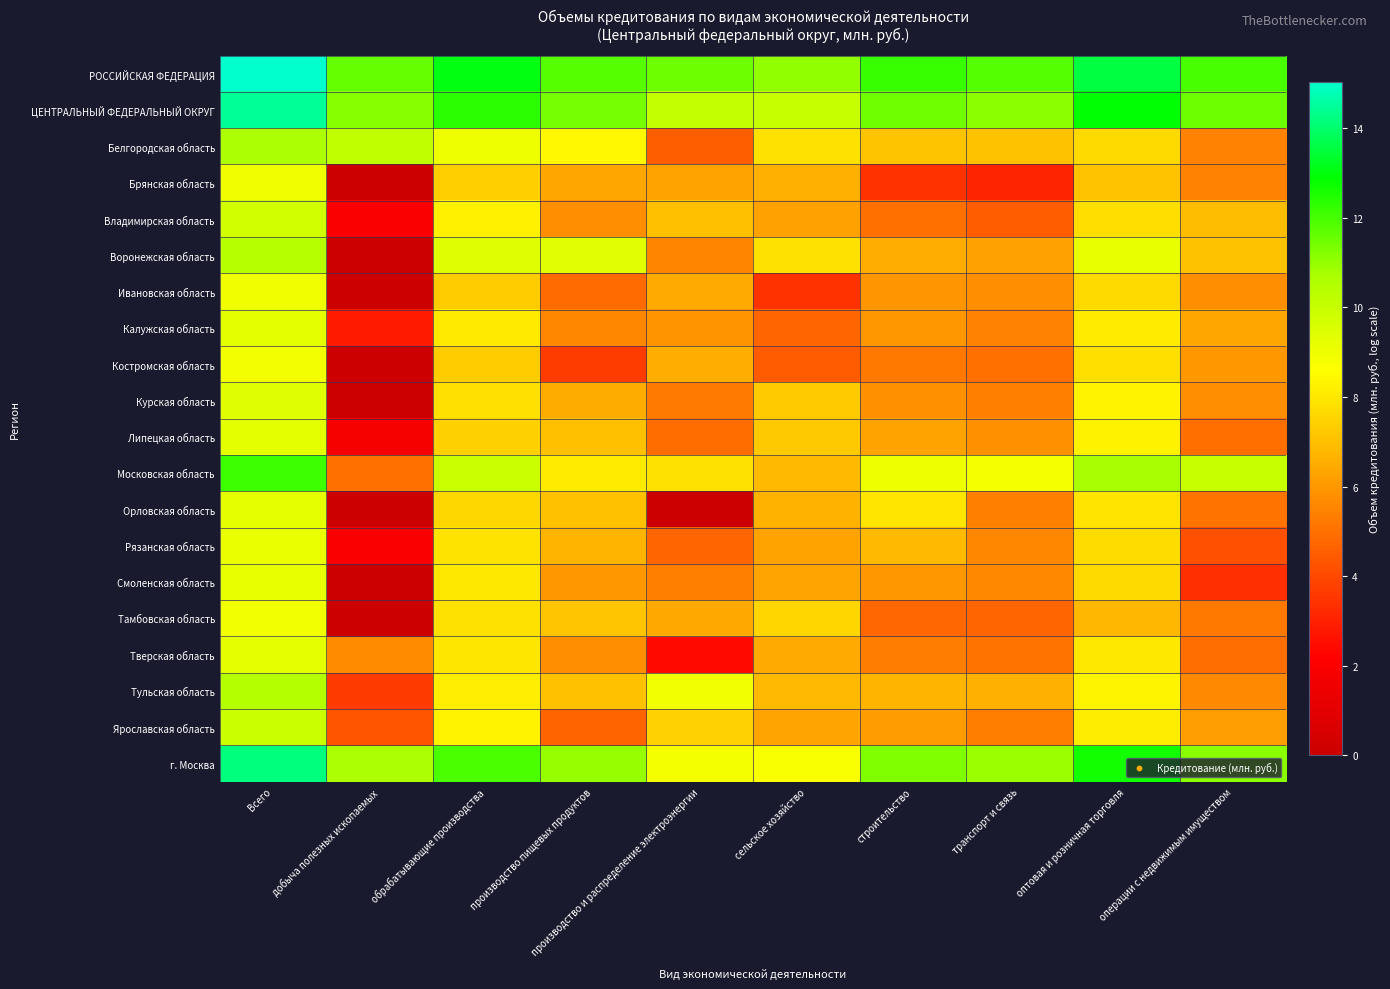

Reading left to right, what are all the values shown in this chart?

РОССИЙСКАЯ ФЕДЕРАЦИЯ: Всего=15.0	добыча полезных ископаемых=11.6	обрабатывающие производства=13.1	производство пищевых продуктов=11.8	производство и распределение электроэнергии=11.5	сельское хозяйство=11.0	строительство=12.2	транспорт и связь=11.8	оптовая и розничная торговля=13.6	операции с недвижимым имуществом=12.0
ЦЕНТРАЛЬНЫЙ ФЕДЕРАЛЬНЫЙ ОКРУГ: Всего=14.5	добыча полезных ископаемых=11.2	обрабатывающие производства=12.3	производство пищевых продуктов=11.4	производство и распределение электроэнергии=10.1	сельское хозяйство=10.0	строительство=11.5	транспорт и связь=11.1	оптовая и розничная торговля=12.9	операции с недвижимым имуществом=11.5
Белгородская область: Всего=10.7	добыча полезных ископаемых=10.2	обрабатывающие производства=9.0	производство пищевых продуктов=8.4	производство и распределение электроэнергии=4.5	сельское хозяйство=7.8	строительство=7.1	транспорт и связь=7.1	оптовая и розничная торговля=7.7	операции с недвижимым имуществом=5.5
Брянская область: Всего=9.0	добыча полезных ископаемых=0.0	обрабатывающие производства=7.4	производство пищевых продуктов=6.4	производство и распределение электроэнергии=6.3	сельское хозяйство=6.6	строительство=3.4	транспорт и связь=3.1	оптовая и розничная торговля=7.1	операции с недвижимым имуществом=5.5
Владимирская область: Всего=9.7	добыча полезных ископаемых=1.9	обрабатывающие производства=8.2	производство пищевых продуктов=5.7	производство и распределение электроэнергии=7.0	сельское хозяйство=6.2	строительство=5.0	транспорт и связь=4.5	оптовая и розничная торговля=7.8	операции с недвижимым имуществом=6.9
Воронежская область: Всего=10.4	добыча полезных ископаемых=0.0	обрабатывающие производства=9.4	производство пищевых продуктов=9.3	производство и распределение электроэнергии=5.5	сельское хозяйство=7.9	строительство=6.5	транспорт и связь=6.3	оптовая и розничная торговля=9.1	операции с недвижимым имуществом=7.0
Ивановская область: Всего=9.0	добыча полезных ископаемых=0.0	обрабатывающие производства=7.3	производство пищевых продуктов=4.9	производство и распределение электроэнергии=6.4	сельское хозяйство=3.4	строительство=5.9	транспорт и связь=5.8	оптовая и розничная торговля=7.7	операции с недвижимым имуществом=5.8
Калужская область: Всего=9.3	добыча полезных ископаемых=2.8	обрабатывающие производства=8.0	производство пищевых продуктов=5.6	производство и распределение электроэнергии=5.9	сельское хозяйство=4.7	строительство=6.0	транспорт и связь=5.5	оптовая и розничная торговля=8.1	операции с недвижимым имуществом=6.4
Костромская область: Всего=8.9	добыча полезных ископаемых=0.0	обрабатывающие производства=7.3	производство пищевых продуктов=3.7	производство и распределение электроэнергии=6.5	сельское хозяйство=4.5	строительство=5.2	транспорт и связь=5.0	оптовая и розничная торговля=7.8	операции с недвижимым имуществом=6.0
Курская область: Всего=9.4	добыча полезных ископаемых=0.0	обрабатывающие производства=7.8	производство пищевых продуктов=6.5	производство и распределение электроэнергии=5.2	сельское хозяйство=7.3	строительство=5.8	транспорт и связь=5.4	оптовая и розничная торговля=8.3	операции с недвижимым имуществом=5.7
Липецкая область: Всего=9.3	добыча полезных ископаемых=1.8	обрабатывающие производства=7.5	производство пищевых продуктов=7.0	производство и распределение электроэнергии=4.9	сельское хозяйство=7.3	строительство=6.3	транспорт и связь=5.8	оптовая и розничная торговля=8.3	операции с недвижимым имуществом=5.0
Московская область: Всего=12.1	добыча полезных ископаемых=5.0	обрабатывающие производства=9.9	производство пищевых продуктов=8.1	производство и распределение электроэнергии=7.9	сельское хозяйство=6.9	строительство=9.0	транспорт и связь=8.8	оптовая и розничная торговля=10.8	операции с недвижимым имуществом=10.0
Орловская область: Всего=9.2	добыча полезных ископаемых=0.0	обрабатывающие производства=7.6	производство пищевых продуктов=7.0	производство и распределение электроэнергии=0.0	сельское хозяйство=6.6	строительство=8.0	транспорт и связь=5.4	оптовая и розничная торговля=7.9	операции с недвижимым имуществом=5.1
Рязанская область: Всего=9.1	добыча полезных ископаемых=1.9	обрабатывающие производства=7.9	производство пищевых продуктов=6.7	производство и распределение электроэнергии=4.7	сельское хозяйство=6.3	строительство=6.9	транспорт и связь=5.6	оптовая и розничная торговля=7.7	операции с недвижимым имуществом=4.1
Смоленская область: Всего=9.1	добыча полезных ископаемых=0.0	обрабатывающие производства=8.0	производство пищевых продуктов=6.0	производство и распределение электроэнергии=5.4	сельское хозяйство=6.3	строительство=6.0	транспорт и связь=5.6	оптовая и розничная торговля=7.7	операции с недвижимым имуществом=3.4
Тамбовская область: Всего=8.9	добыча полезных ископаемых=0.0	обрабатывающие производства=7.9	производство пищевых продуктов=7.2	производство и распределение электроэнергии=6.4	сельское хозяйство=7.6	строительство=4.8	транспорт и связь=4.7	оптовая и розничная торговля=6.8	операции с недвижимым имуществом=5.2
Тверская область: Всего=9.2	добыча полезных ископаемых=5.7	обрабатывающие производства=8.0	производство пищевых продуктов=5.8	производство и распределение электроэнергии=2.4	сельское хозяйство=6.5	строительство=5.3	транспорт и связь=5.1	оптовая и розничная торговля=8.0	операции с недвижимым имуществом=4.9
Тульская область: Всего=10.5	добыча полезных ископаемых=3.7	обрабатывающие производства=8.2	производство пищевых продуктов=7.0	производство и распределение электроэнергии=8.9	сельское хозяйство=6.8	строительство=6.7	транспорт и связь=6.6	оптовая и розничная торговля=8.3	операции с недвижимым имуществом=5.6
Ярославская область: Всего=9.9	добыча полезных ископаемых=4.3	обрабатывающие производства=8.3	производство пищевых продуктов=4.7	производство и распределение электроэнергии=7.5	сельское хозяйство=6.3	строительство=6.1	транспорт и связь=5.4	оптовая и розничная торговля=8.1	операции с недвижимым имуществом=6.2
г. Москва: Всего=14.2	добыча полезных ископаемых=10.7	обрабатывающие производства=11.9	производство пищевых продуктов=11.0	производство и распределение электроэнергии=8.9	сельское хозяйство=8.7	строительство=11.3	транспорт и связь=10.9	оптовая и розничная торговля=12.6	операции с недвижимым имуществом=11.2